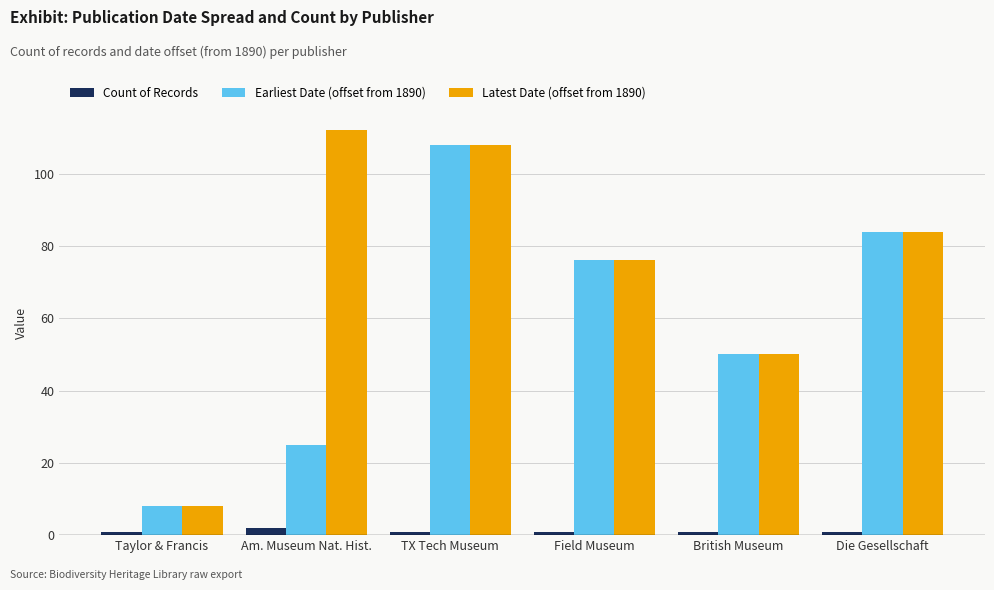

What is the difference between the highest and lowest values at TX Tech Museum?

107